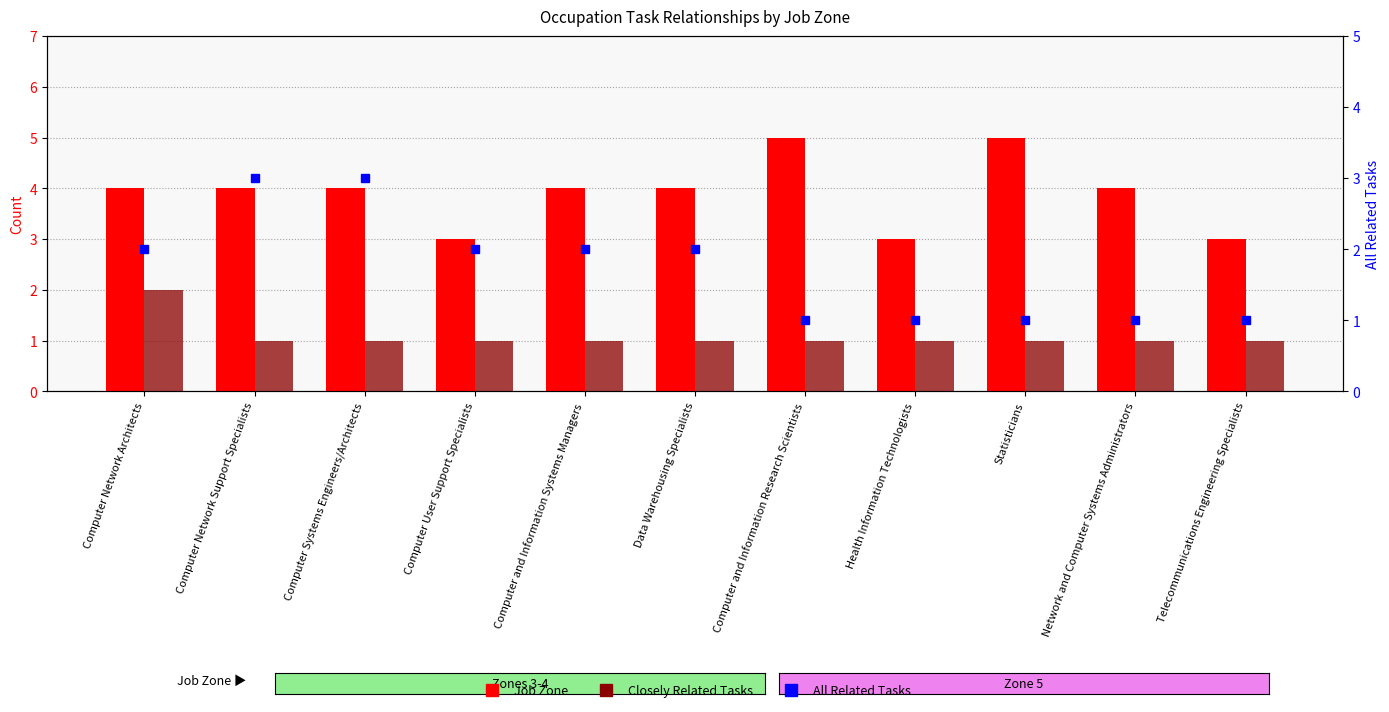

Between Computer Network Support Specialists and Computer Systems Engineers/Architects, which series saw the biggest shift?

Job Zone